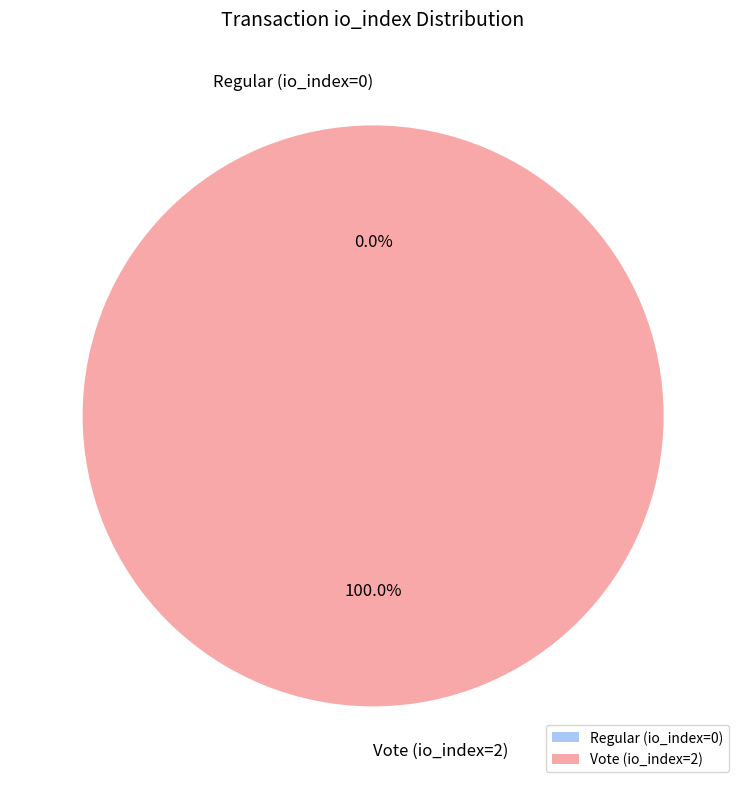

Combined, what portion of the pie is Regular (io_index=0) and Vote (io_index=2)?

100.0%